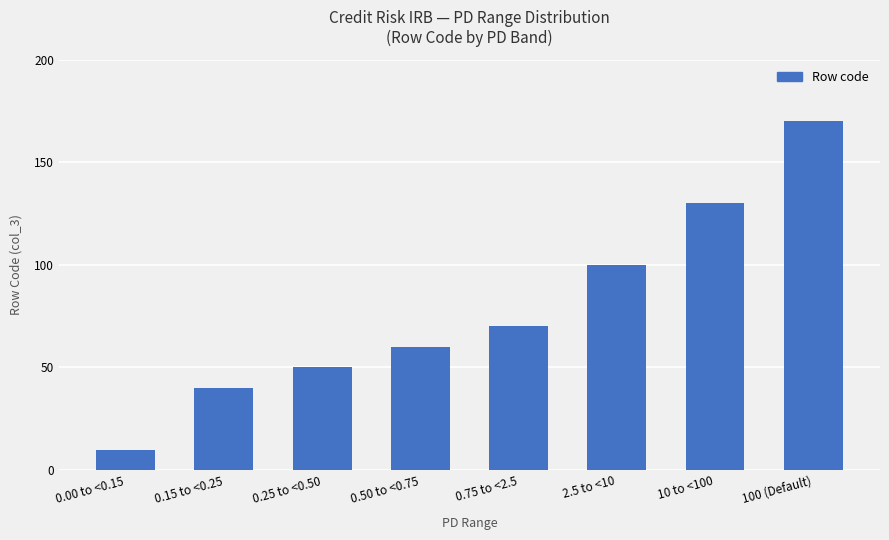

Approximately how many times larger is the value at 0.75 to <2.5 compared to 100 (Default)?

0.4